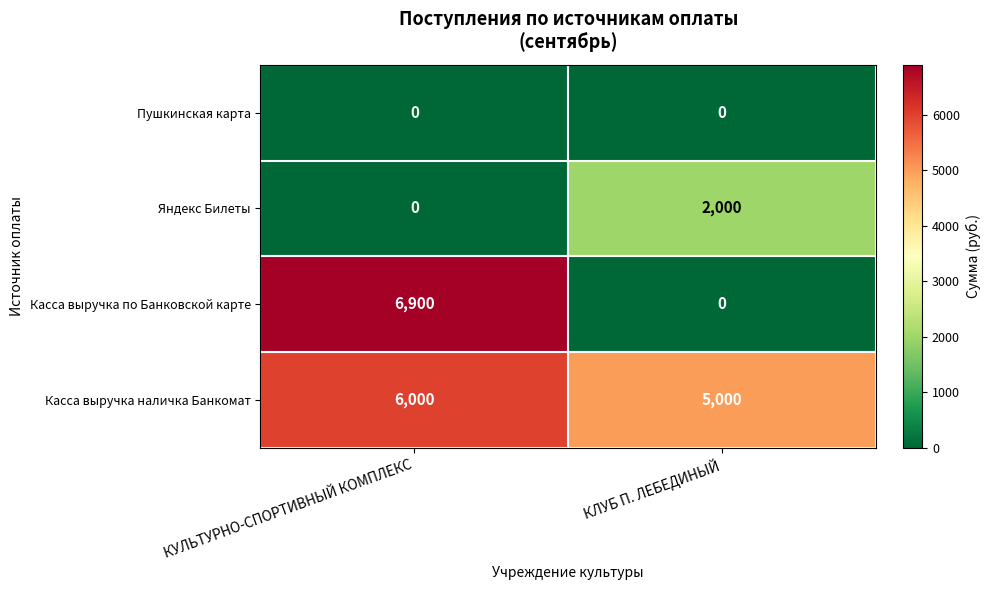

List the labels in order of Яндекс Билеты value, smallest first.

КУЛЬТУРНО-СПОРТИВНЫЙ КОМПЛЕКС, КЛУБ П. ЛЕБЕДИНЫЙ